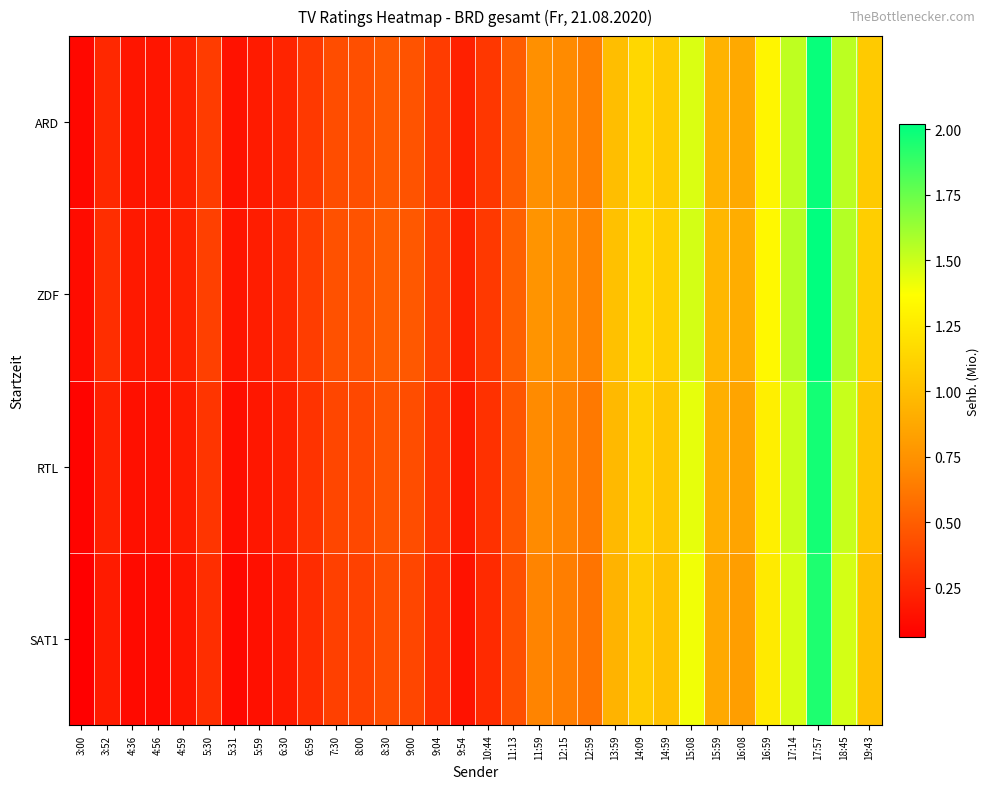

Reading right to left, list all the values displayed in this chart.

ARD: 19:43=1.1	18:45=1.5	17:57=2.0	17:14=1.5	16:59=1.3	16:08=0.9	15:59=0.9	15:08=1.5	14:59=1.1	14:09=1.1	13:59=1.0	12:59=0.7	12:15=0.7	11:59=0.7	11:13=0.5	10:44=0.3	9:54=0.2	9:04=0.3	9:00=0.5	8:30=0.5	8:00=0.4	7:30=0.4	6:59=0.3	6:30=0.2	5:59=0.2	5:31=0.1	5:30=0.3	4:59=0.2	4:56=0.2	4:36=0.2	3:52=0.2	3:00=0.1
ZDF: 19:43=1.1	18:45=1.6	17:57=2.0	17:14=1.6	16:59=1.3	16:08=0.9	15:59=1.0	15:08=1.5	14:59=1.1	14:09=1.2	13:59=1.0	12:59=0.7	12:15=0.7	11:59=0.8	11:13=0.5	10:44=0.3	9:54=0.2	9:04=0.4	9:00=0.5	8:30=0.5	8:00=0.5	7:30=0.4	6:59=0.3	6:30=0.2	5:59=0.2	5:31=0.2	5:30=0.4	4:59=0.2	4:56=0.2	4:36=0.2	3:52=0.3	3:00=0.1
RTL: 19:43=1.0	18:45=1.5	17:57=2.0	17:14=1.5	16:59=1.3	16:08=0.8	15:59=0.9	15:08=1.4	14:59=1.0	14:09=1.1	13:59=1.0	12:59=0.6	12:15=0.7	11:59=0.7	11:13=0.5	10:44=0.3	9:54=0.2	9:04=0.3	9:00=0.4	8:30=0.5	8:00=0.4	7:30=0.4	6:59=0.3	6:30=0.2	5:59=0.2	5:31=0.1	5:30=0.3	4:59=0.2	4:56=0.1	4:36=0.1	3:52=0.2	3:00=0.1
SAT1: 19:43=1.0	18:45=1.5	17:57=1.9	17:14=1.5	16:59=1.2	16:08=0.8	15:59=0.9	15:08=1.4	14:59=1.0	14:09=1.1	13:59=0.9	12:59=0.6	12:15=0.7	11:59=0.7	11:13=0.4	10:44=0.3	9:54=0.1	9:04=0.3	9:00=0.4	8:30=0.4	8:00=0.4	7:30=0.4	6:59=0.3	6:30=0.2	5:59=0.1	5:31=0.1	5:30=0.3	4:59=0.2	4:56=0.1	4:36=0.1	3:52=0.2	3:00=0.1